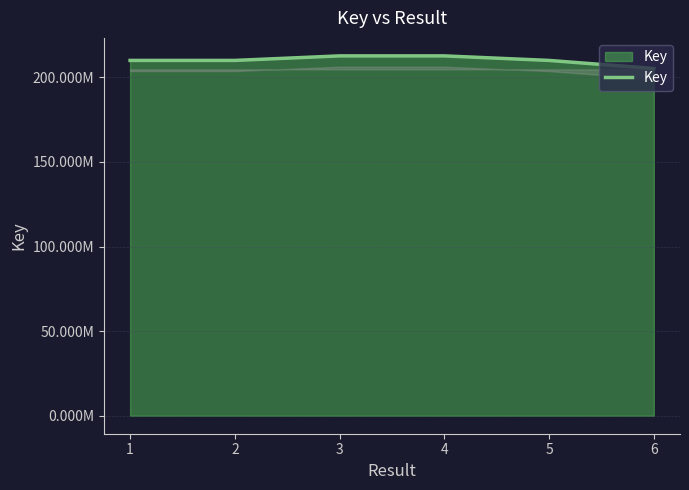

What is the change in value from 1 to 3?

+2682437